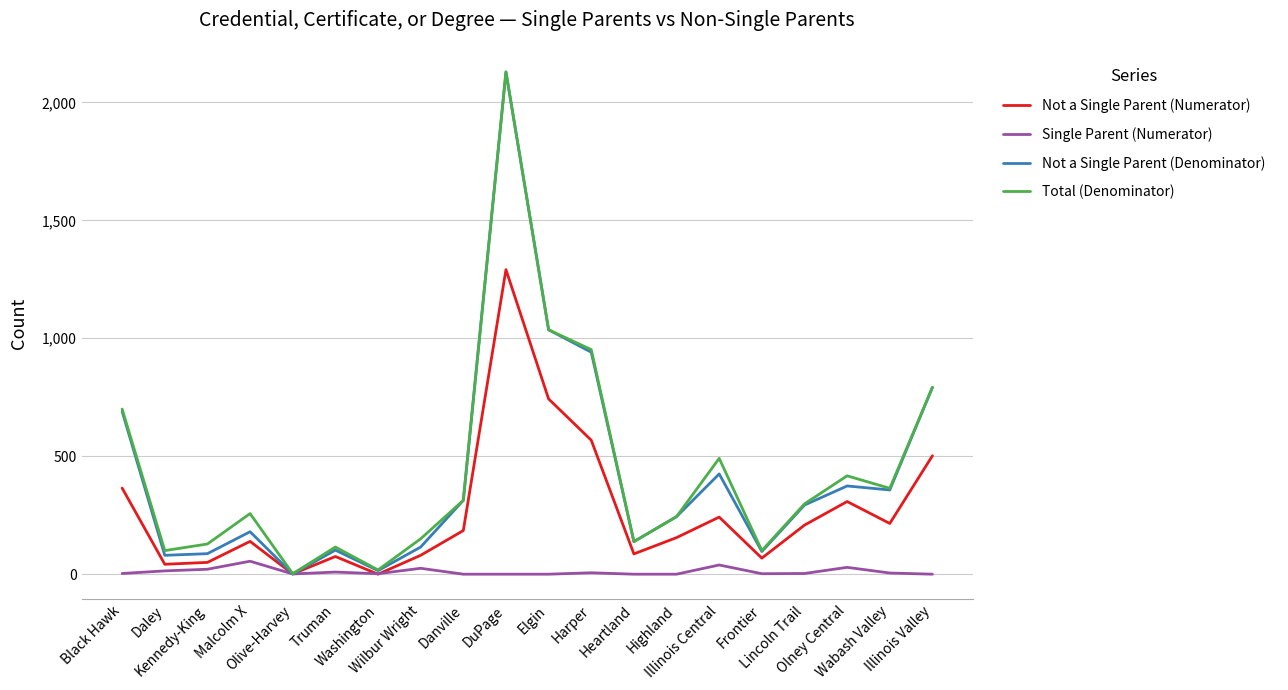

How many interior local peaks does the Not a Single Parent (Numerator) series have?

5